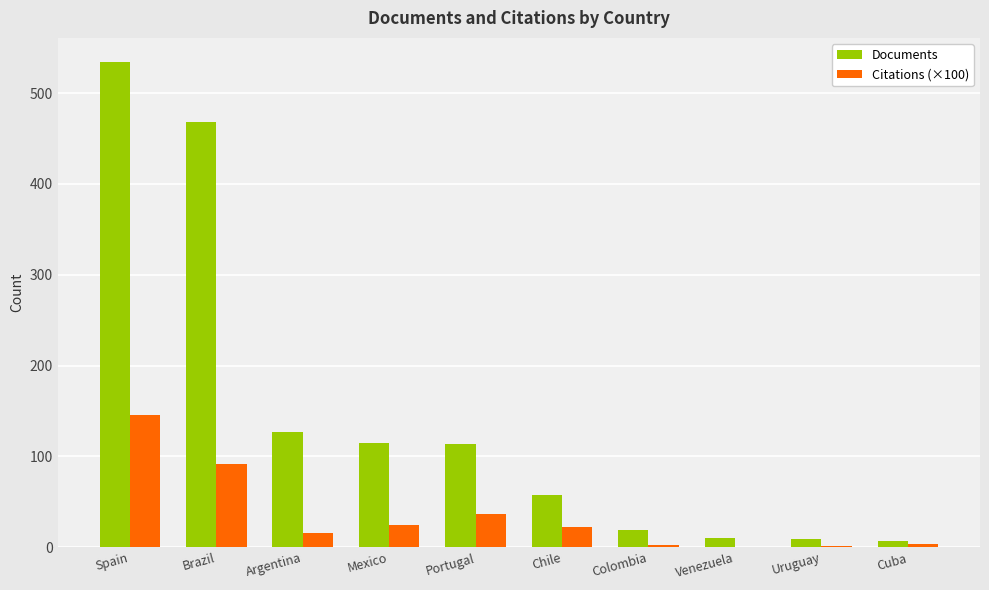

Between Mexico and Venezuela, which series saw the biggest shift?

Documents